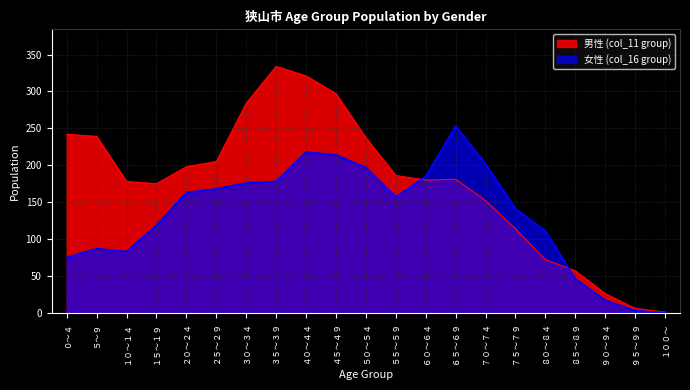

Which has a higher value, １０～１４ or ５０～５４?

５０～５４